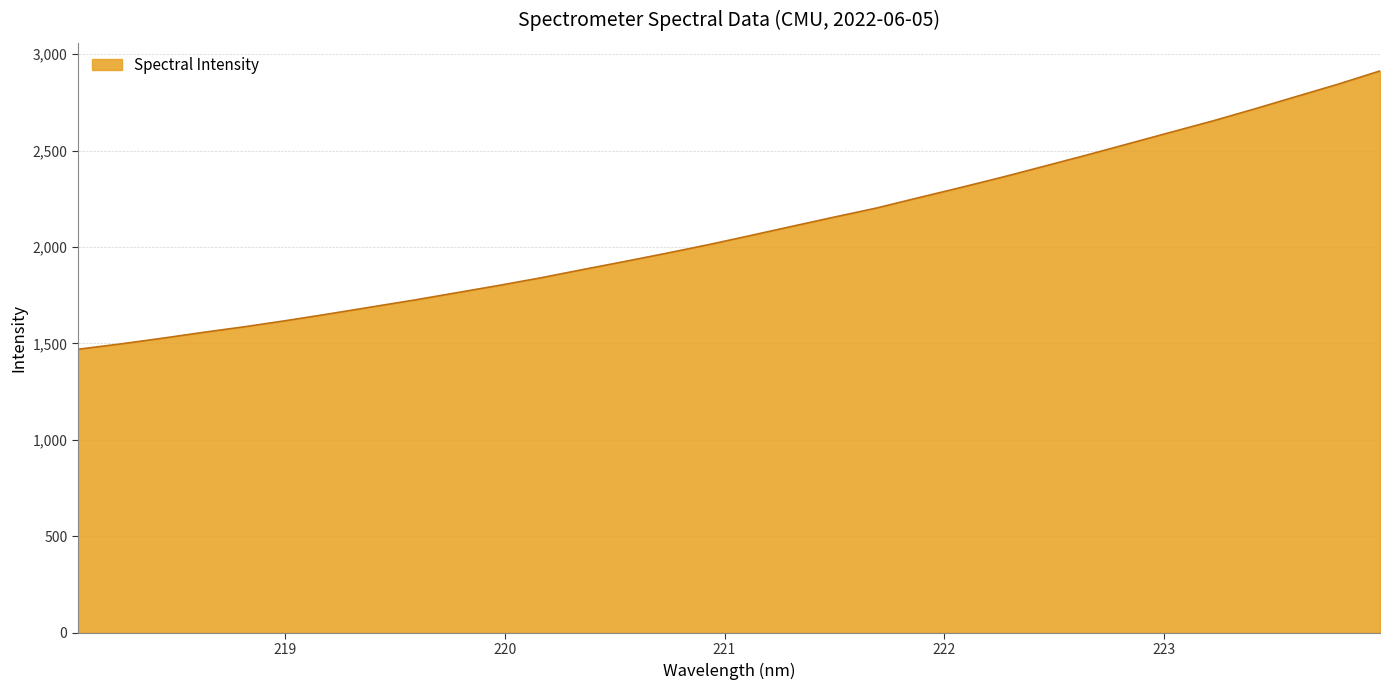

Does the chart have visible grid lines?

Yes